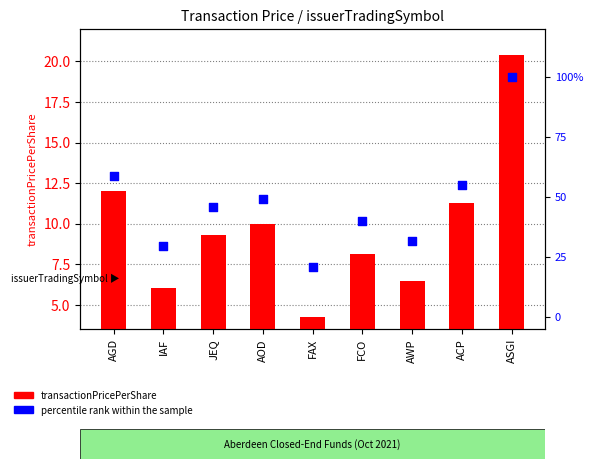

At how many categories does at least one series exceed 94?

1